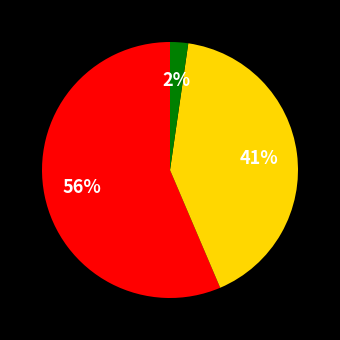

To the nearest percent, what is the difference between the largest and smallest slice percentages?

54%